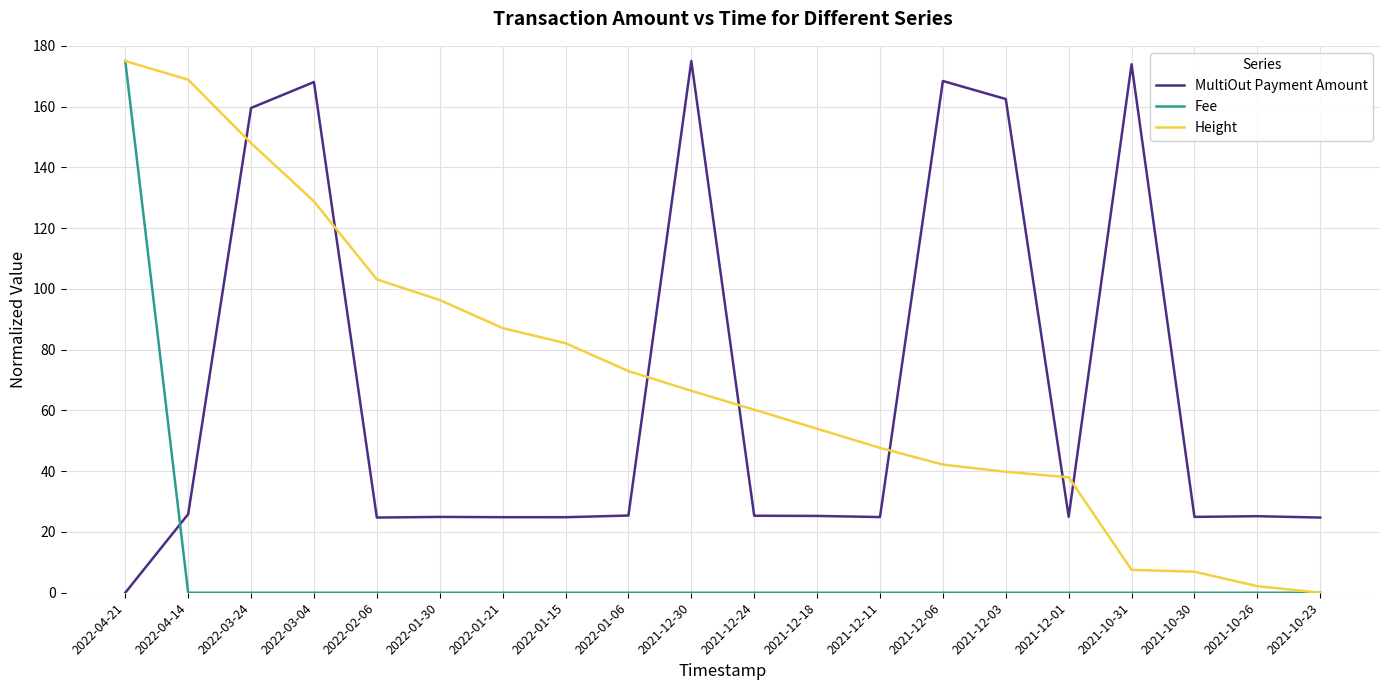

What is the difference between the maximum and minimum values in the Fee series?

175.0